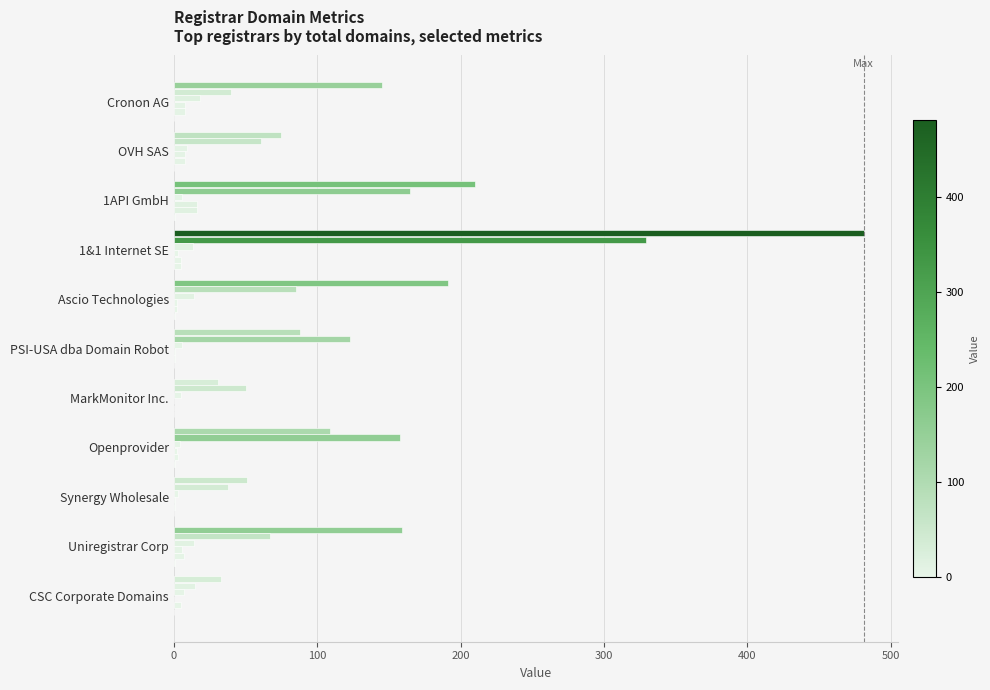

How many data points does each series have?

11